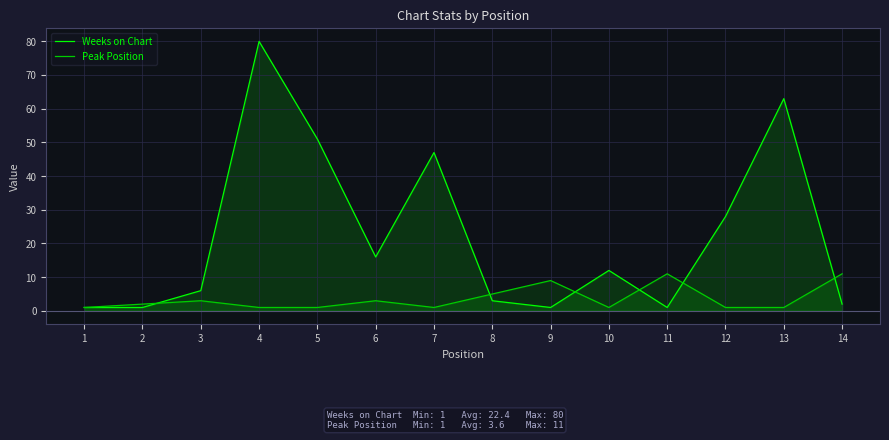

How many intersections are there between Peak Position and Weeks on Chart?

6